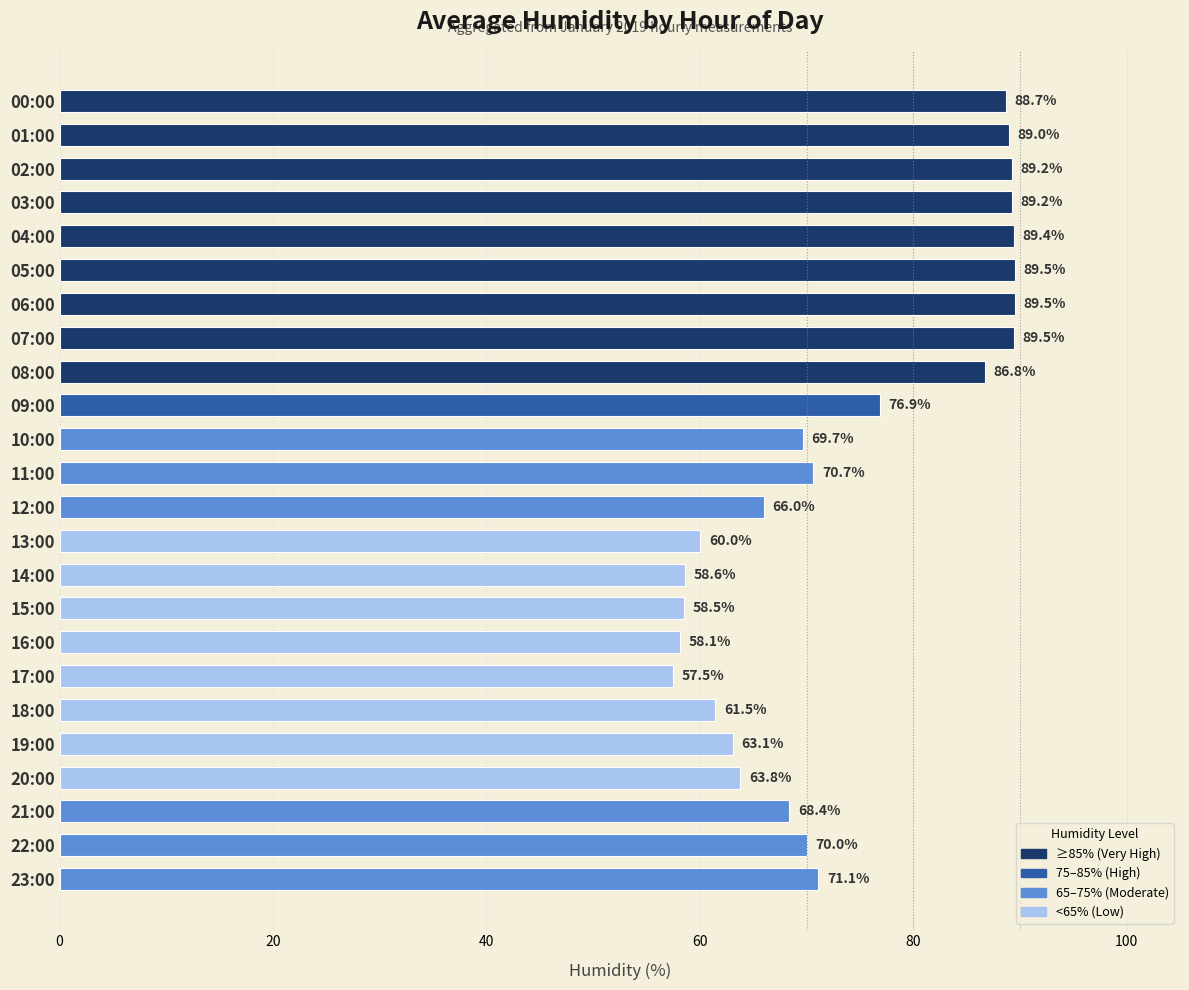

What is the smallest value displayed?

57.5